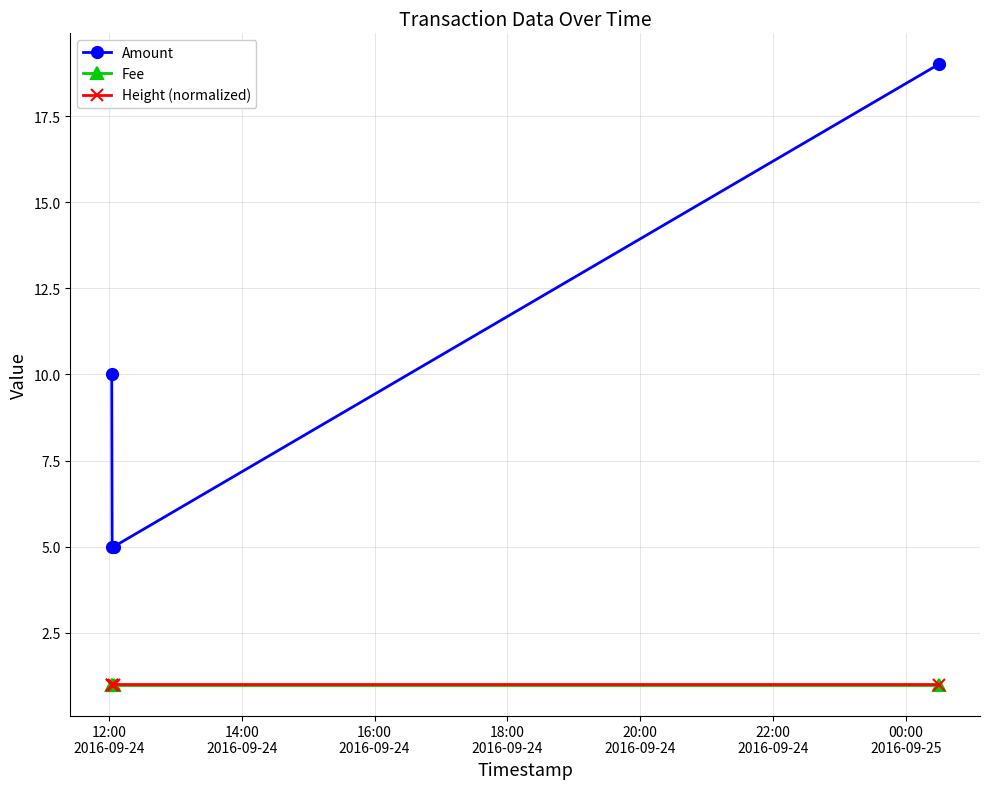

Which series has the largest total across all categories?

Amount